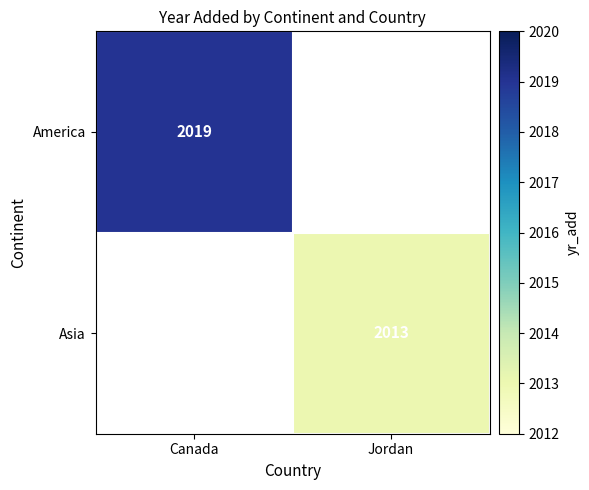

How many series are shown in this chart?

2